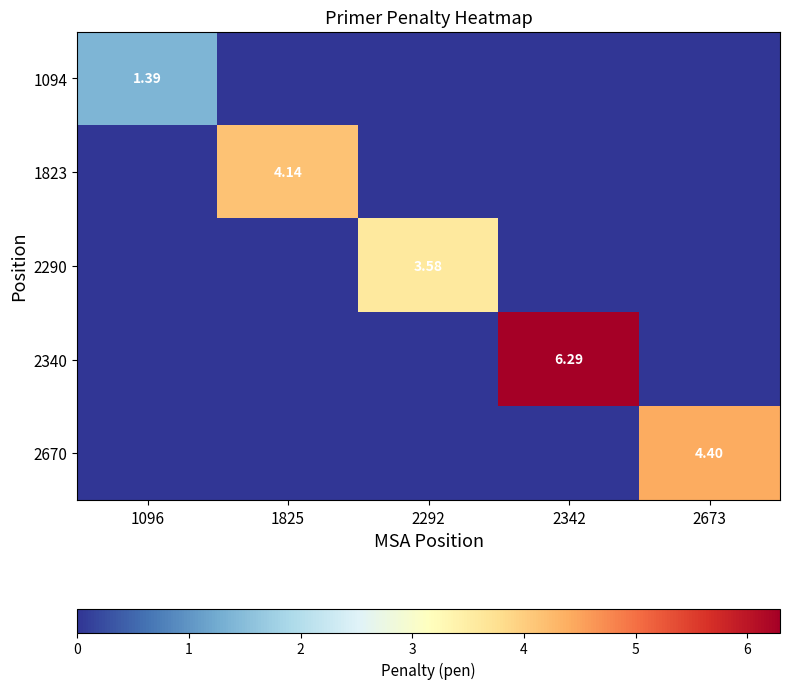

What is the total value across all series at 1825?

4.1